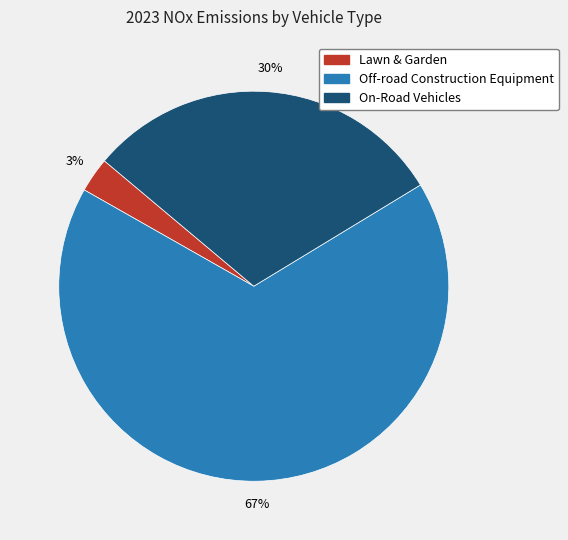

Which category has the smallest portion of the pie?

Lawn & Garden